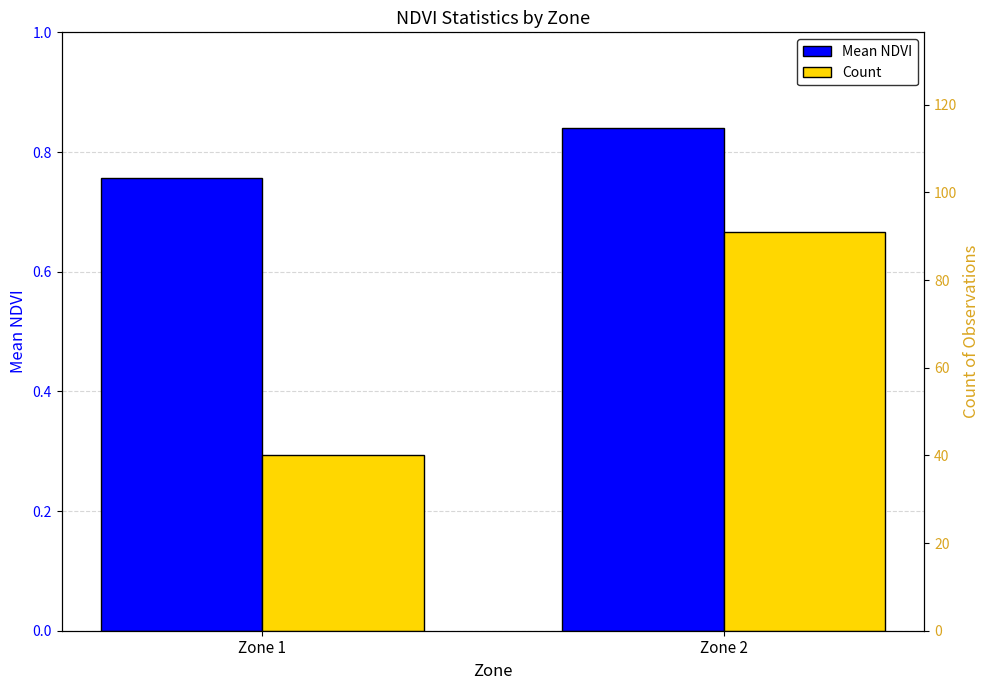

List the series in order of their overall mean, lowest first.

Mean NDVI, Count